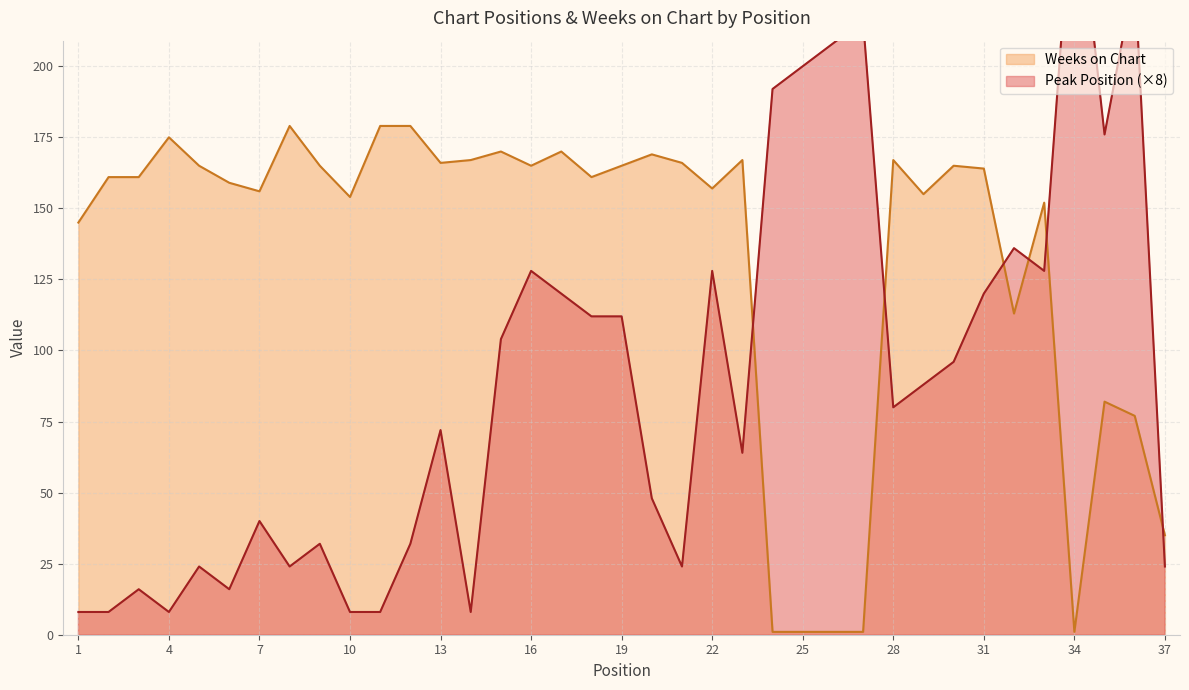

Which series has the largest range (max minus min)?

Peak Position